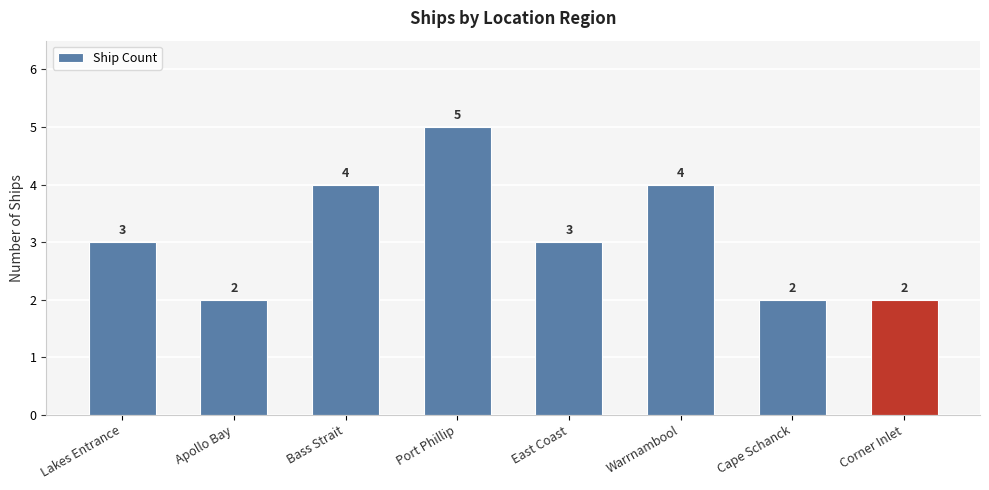

What is the difference between the second highest and minimum values?

2